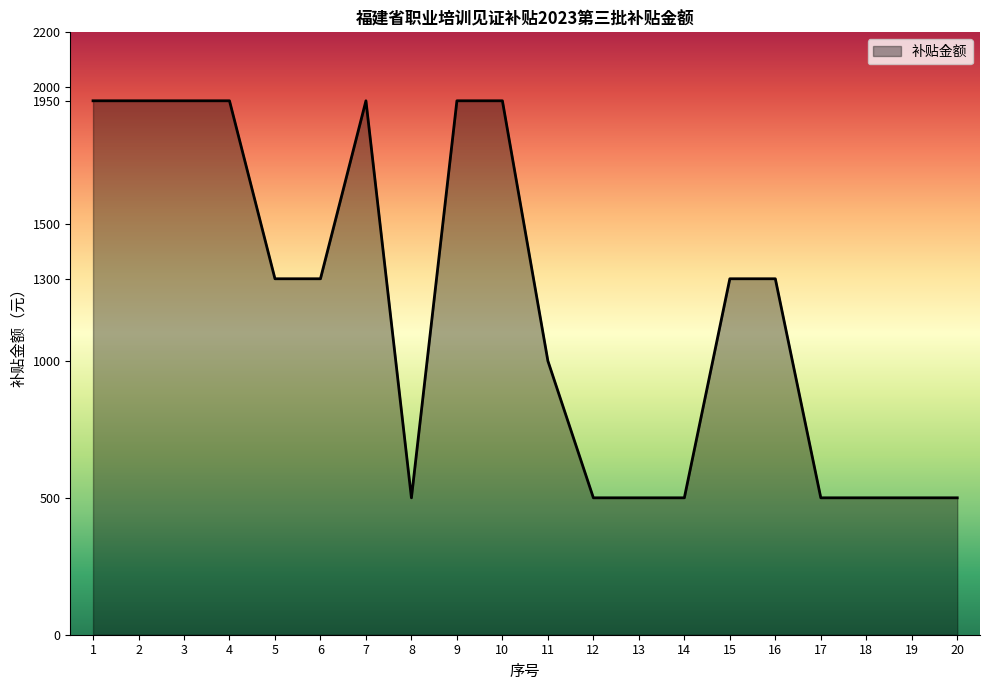

What is the ratio of the value at 3 to the value at 19?

3.9